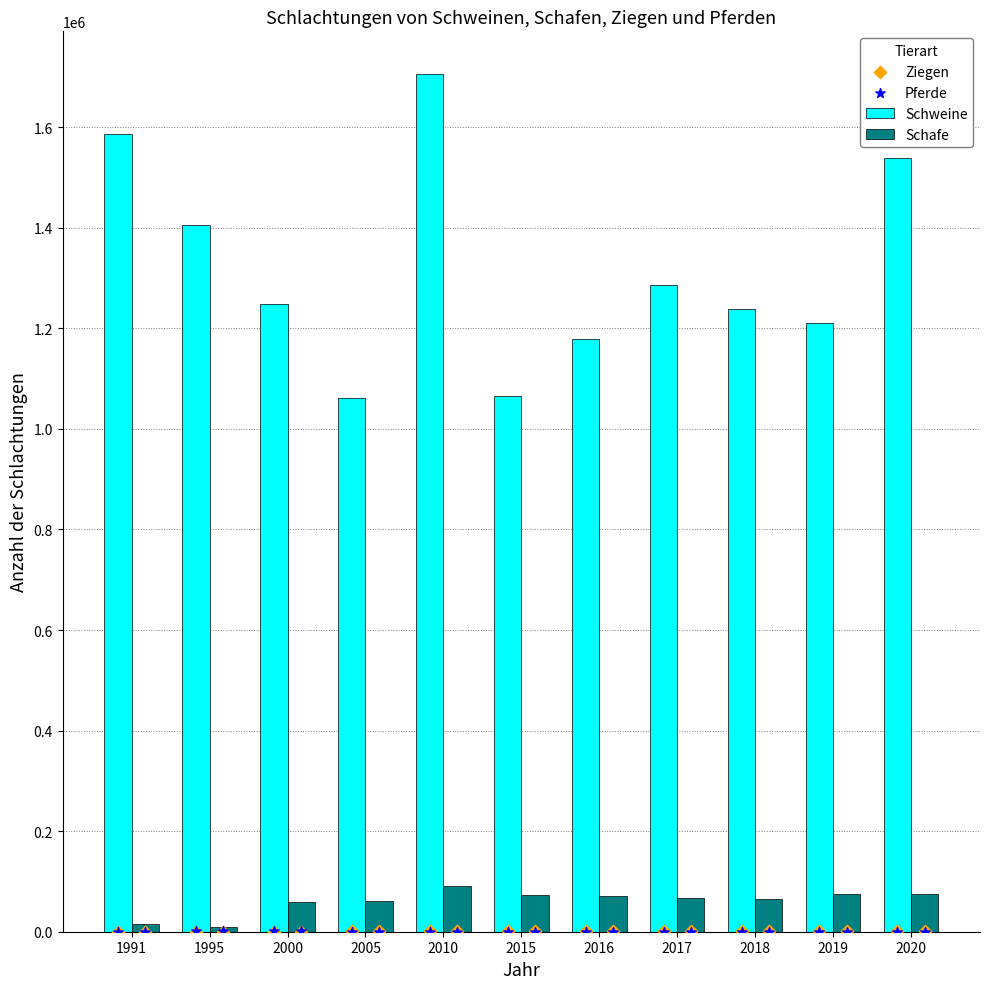

At which category is the sum across all series the highest?

2010